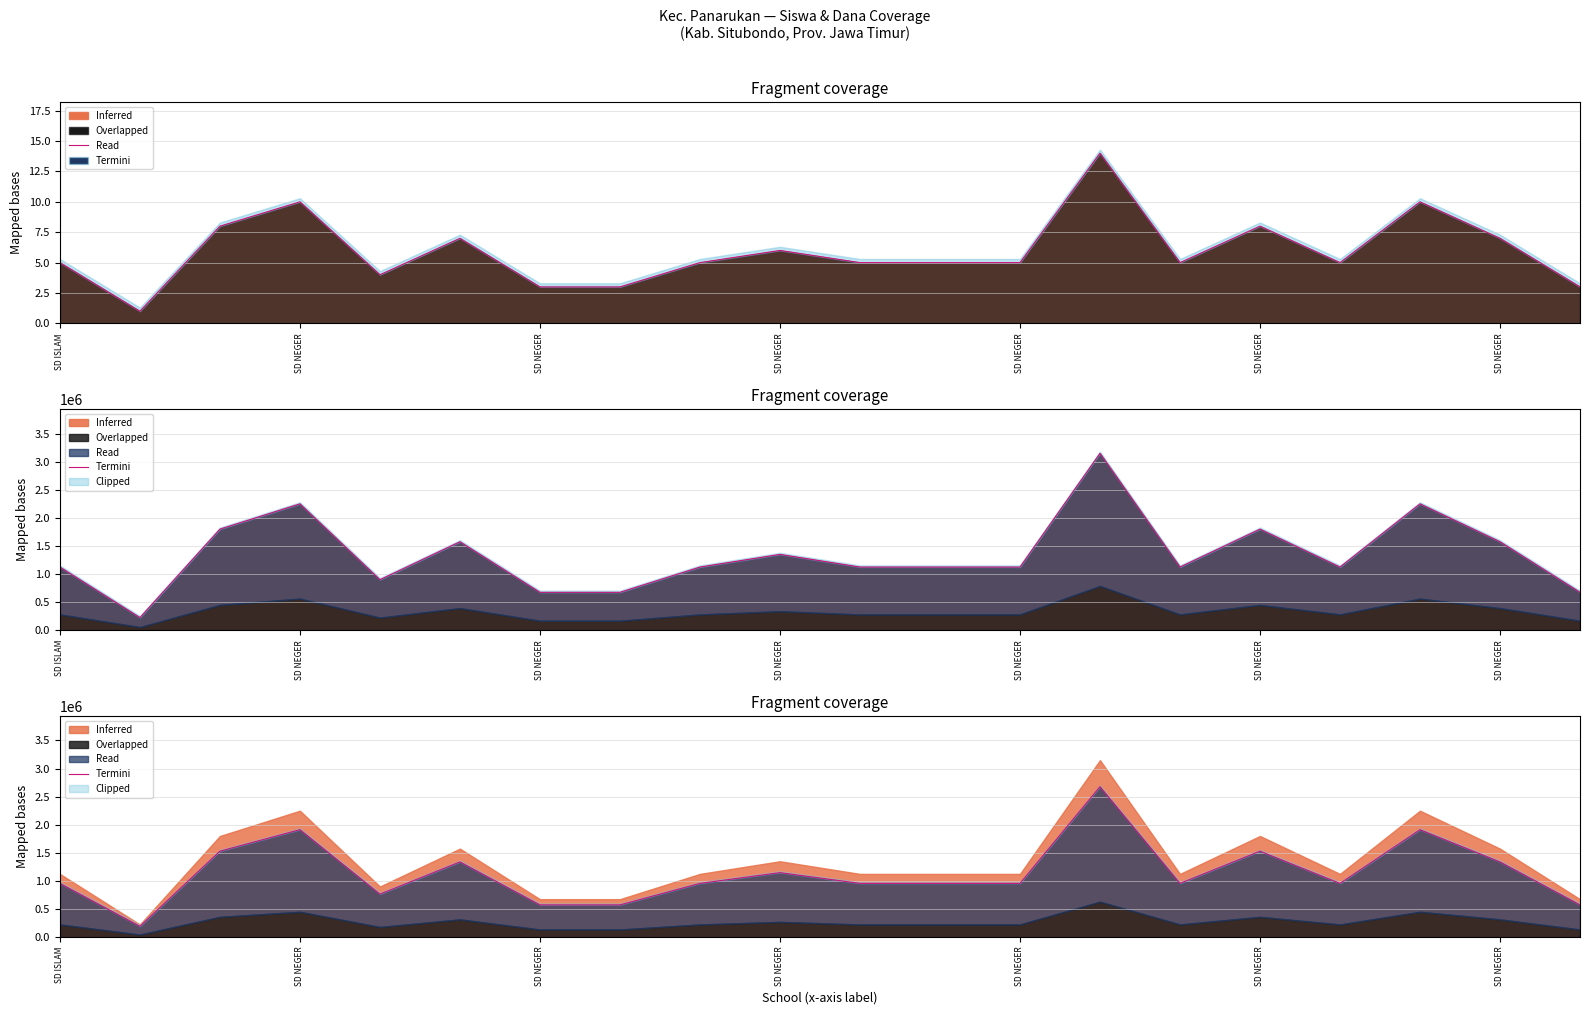

What is the sum of the values at 15 and SD NEGER?

3442500